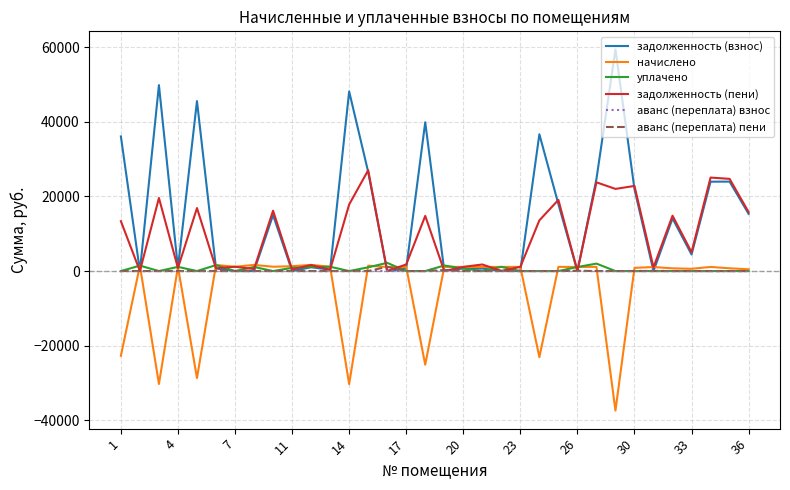

Which series has the largest total across all categories?

задолженность (взнос)